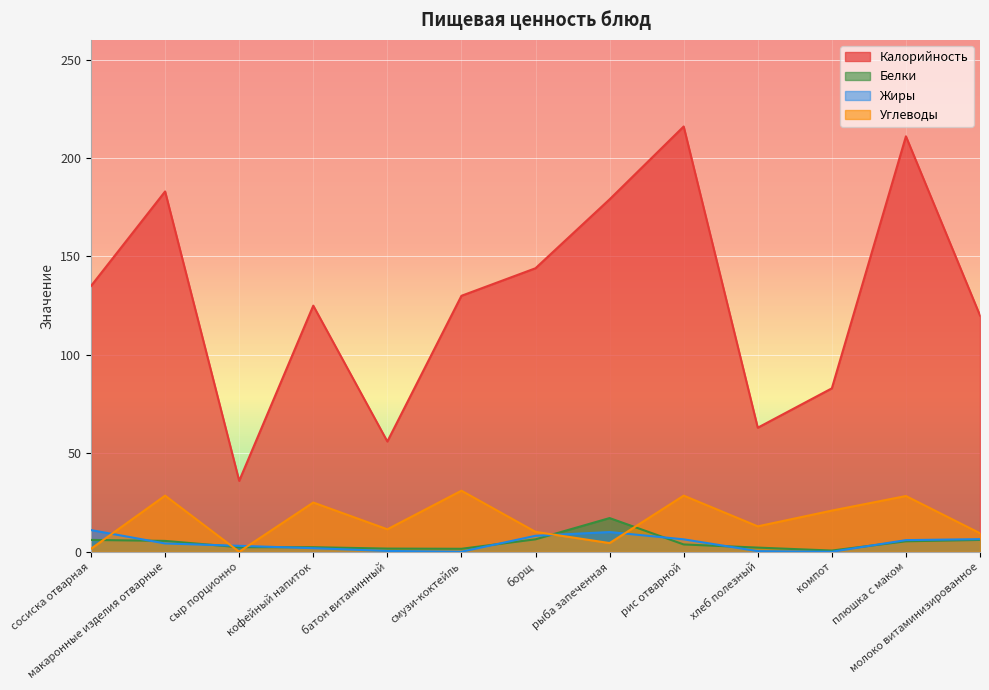

Does the chart display data point markers on the line(s)?

No